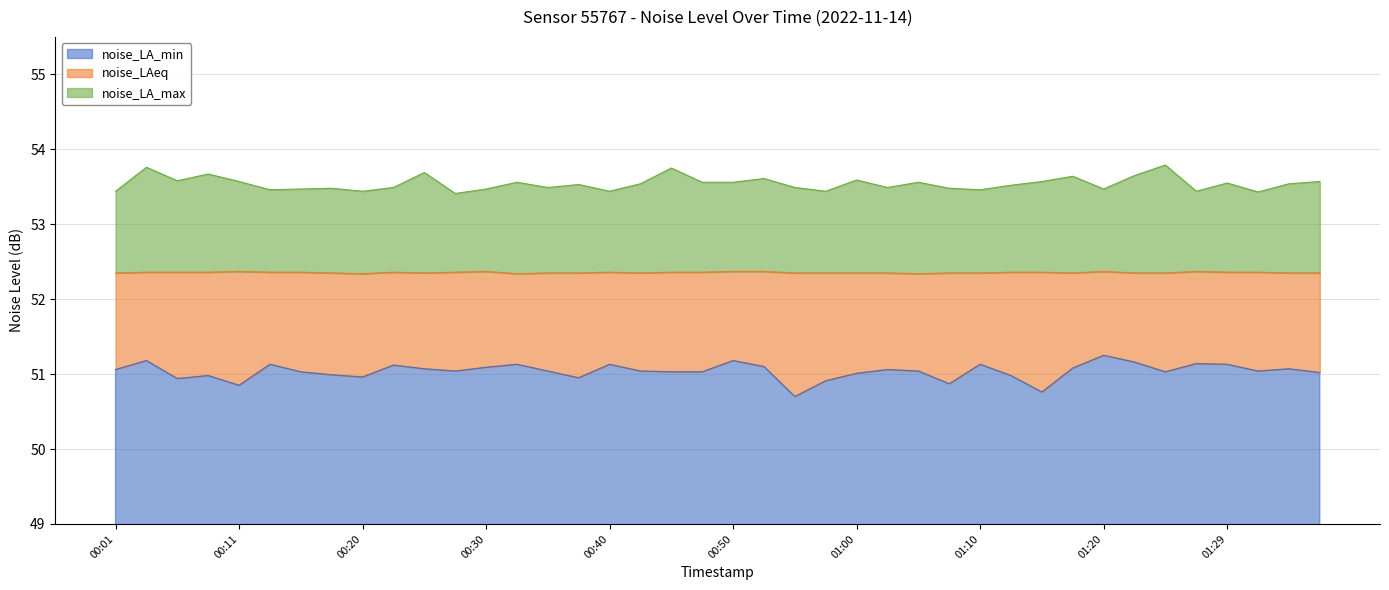

List the labels in order of noise_LA_max value, smallest first.

00:28, 01:32, 00:01, 00:20, 00:40, 00:58, 01:27, 00:13, 01:10, 00:15, 00:30, 01:20, 00:18, 01:07, 00:23, 00:35, 00:55, 01:02, 01:12, 00:38, 00:43, 01:34, 01:29, 00:33, 00:48, 00:50, 01:05, 00:11, 01:15, 01:37, 00:06, 01:00, 00:53, 01:17, 01:22, 00:08, 00:25, 00:45, 00:03, 01:25